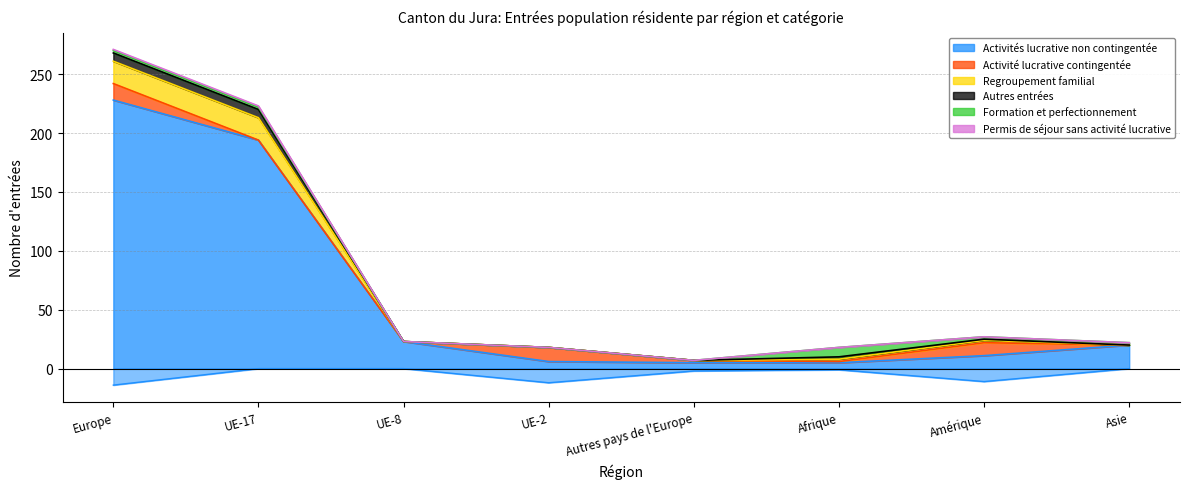

The value of Permis de séjour sans activité lucrative at Amérique is 27. True or false?

True